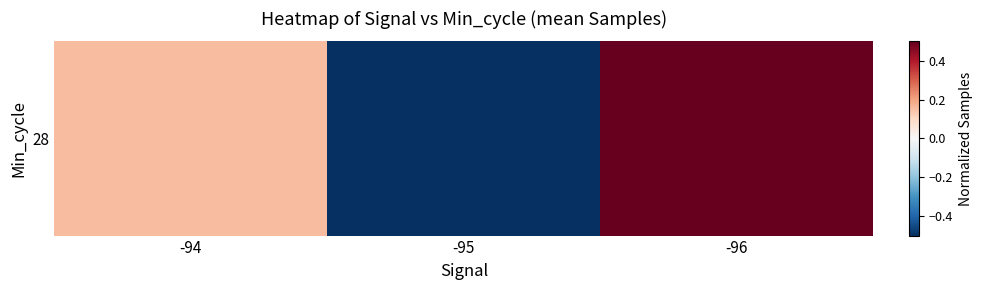

Rank the categories by value from highest to lowest.

-96, -94, -95